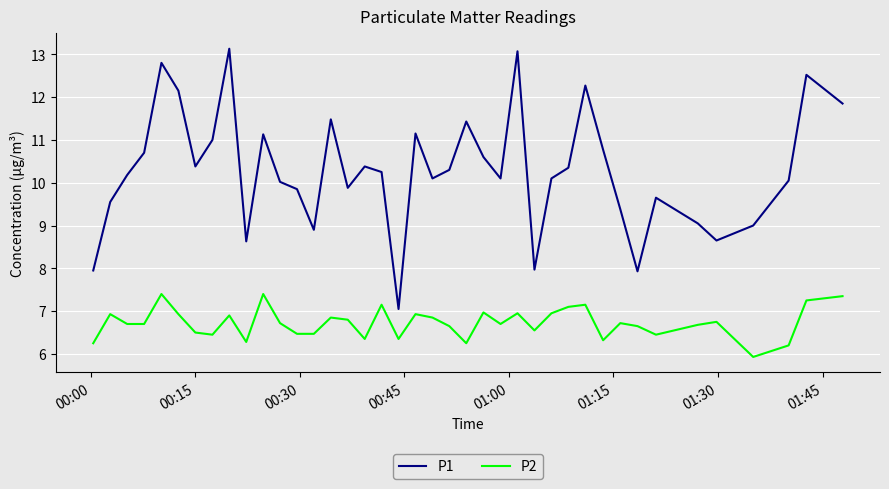

True or false: P1 and P2 intersect in this chart.

False